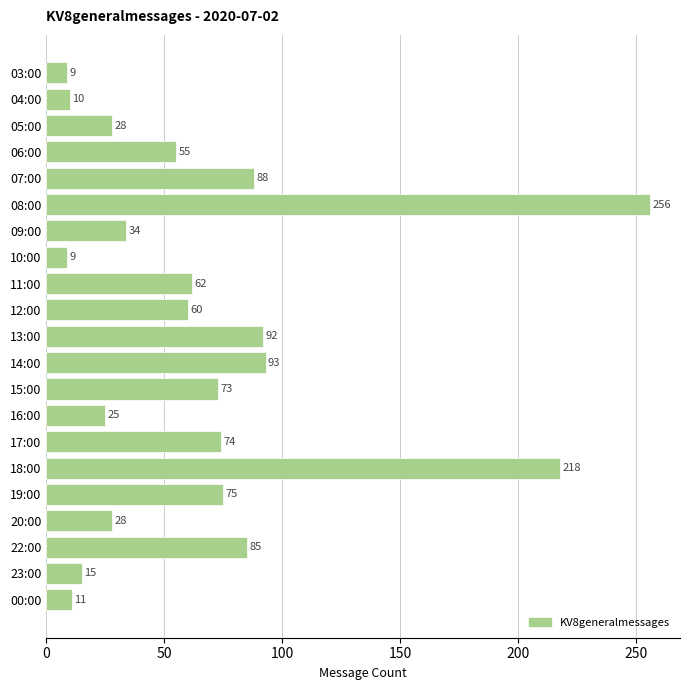

How many values are below 60?

10